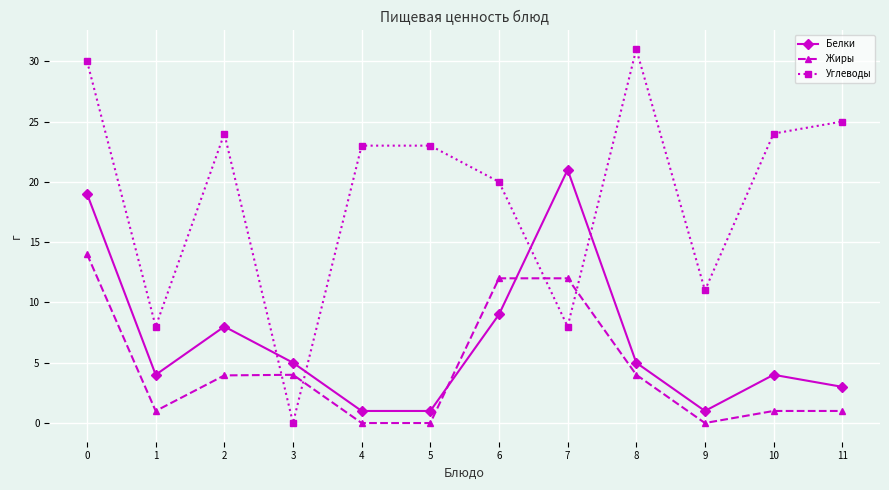

The value of Жиры at 9 is 0.0. True or false?

True